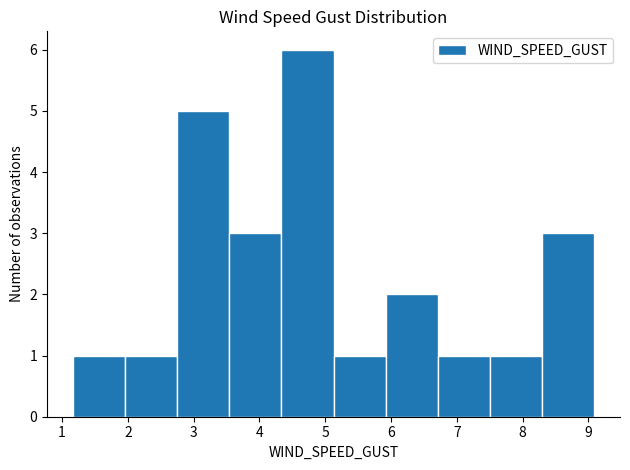

Which range on the x-axis has the tallest bar?

4.3 to 5.1